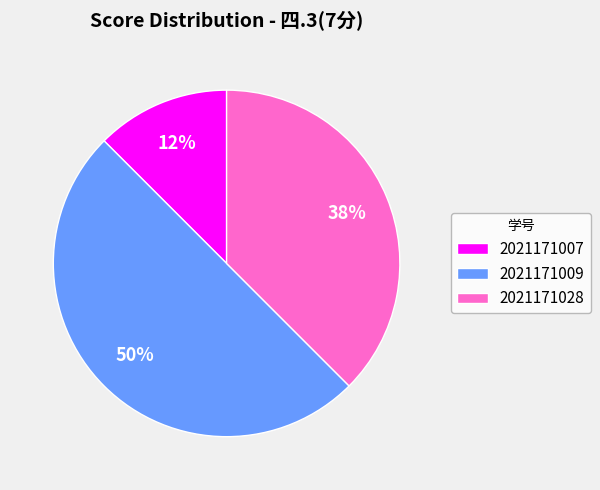

How many segments does this pie chart have?

3